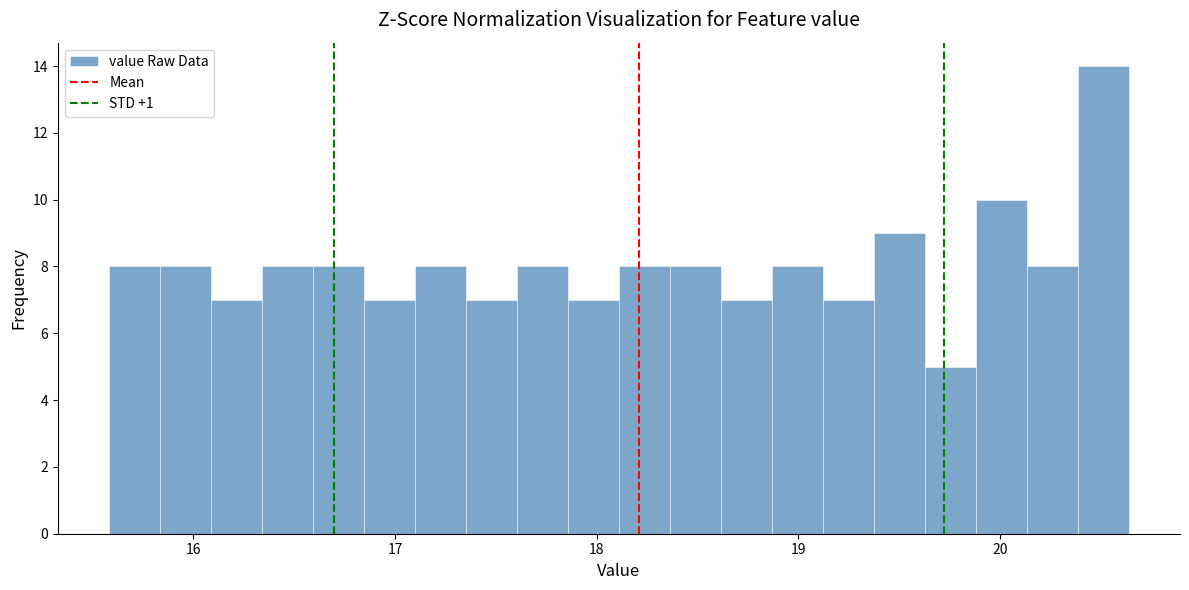

Around what value on the x-axis is the tallest bar? Give the approximate position of its centre, as read against the axis.

20.5